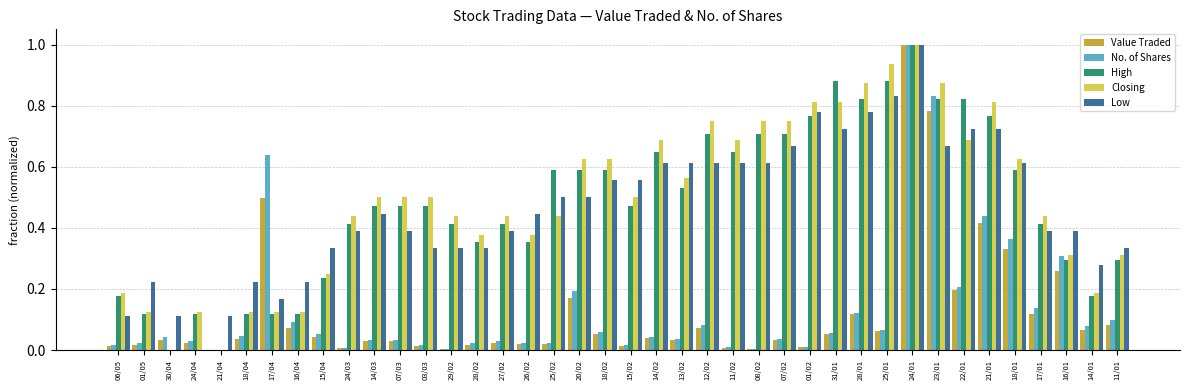

Is it true that No. of Shares equals 0.0 at 12/02?

False